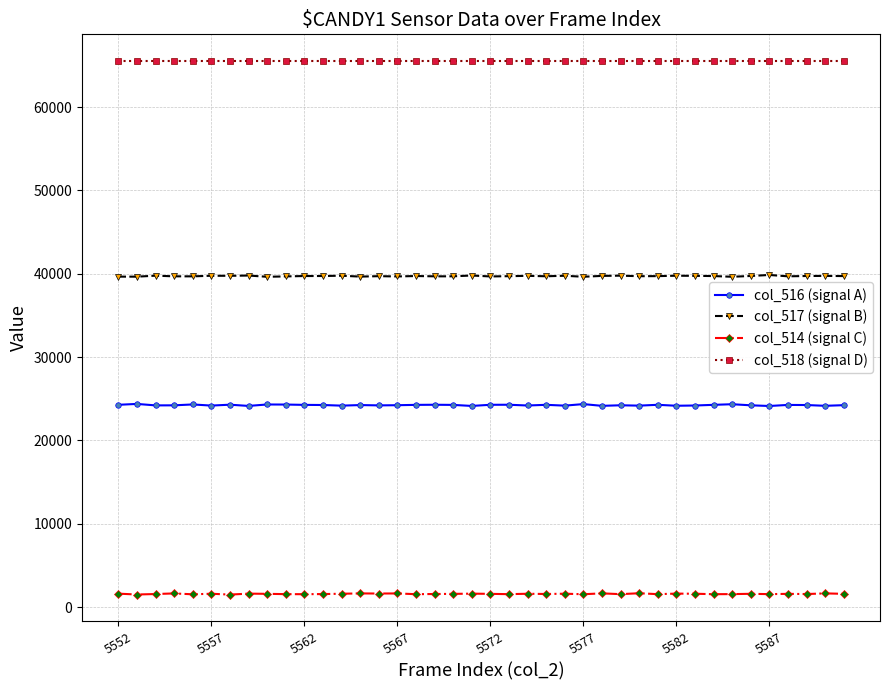

Which series has the largest total across all categories?

col_518 (signal D)